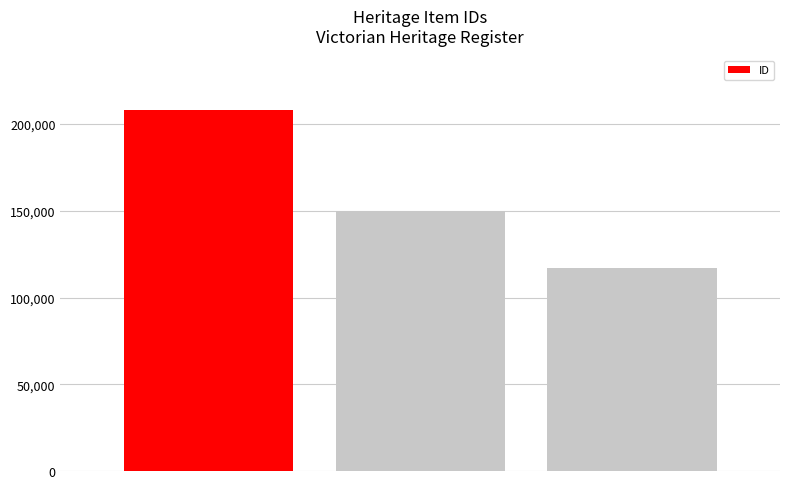

What is the difference between the second highest and minimum values?

32624